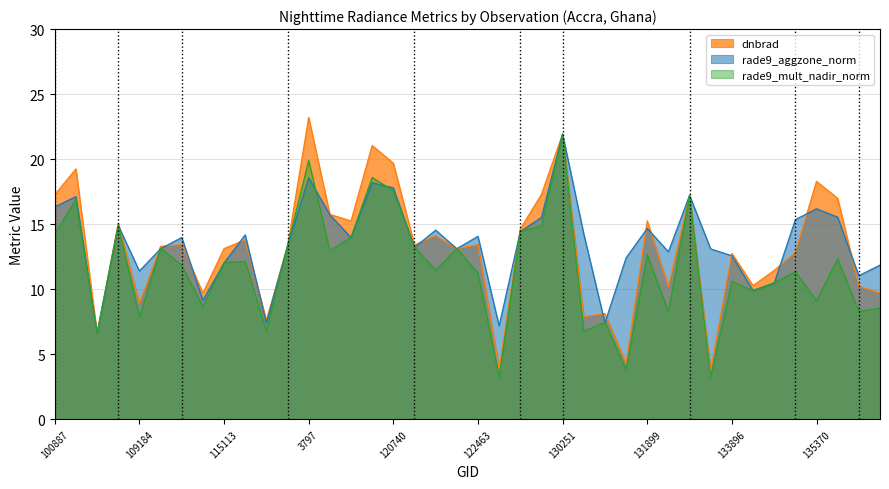

Which label corresponds to the largest value in the chart?

3797